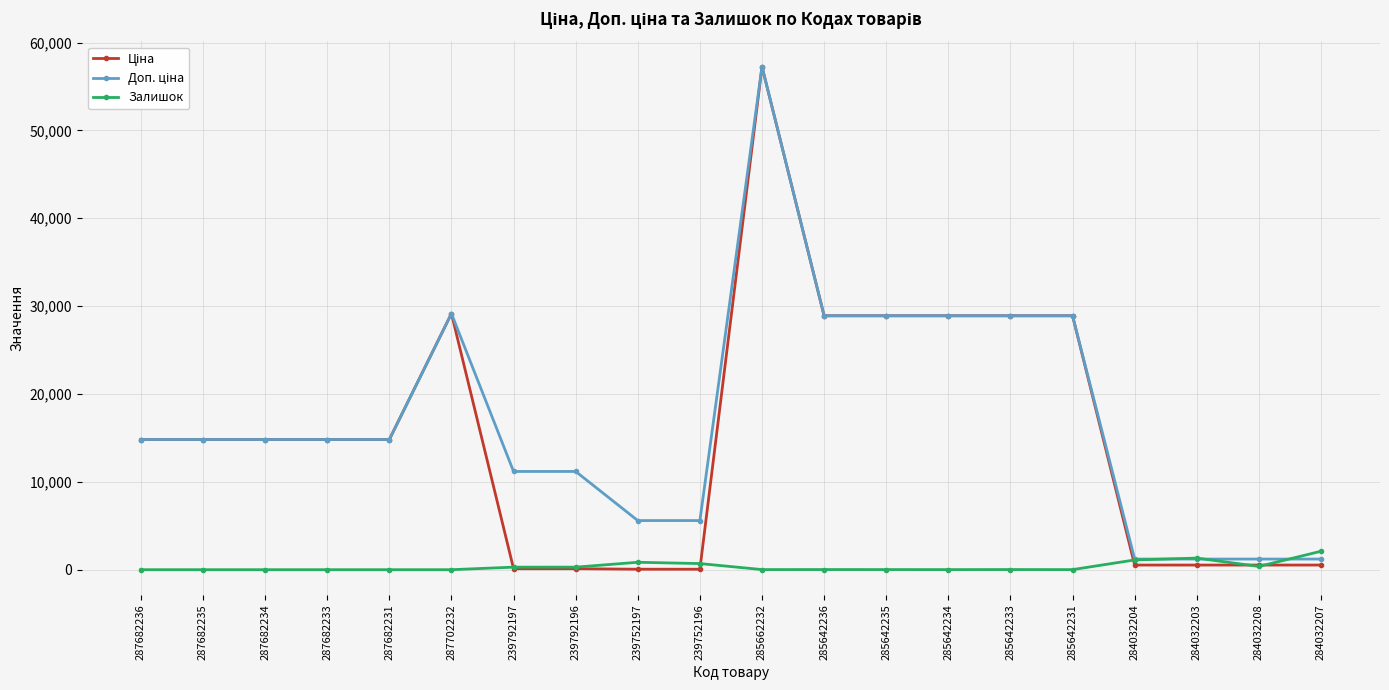

The value of Залишок at 284032208 is 371.0. True or false?

True